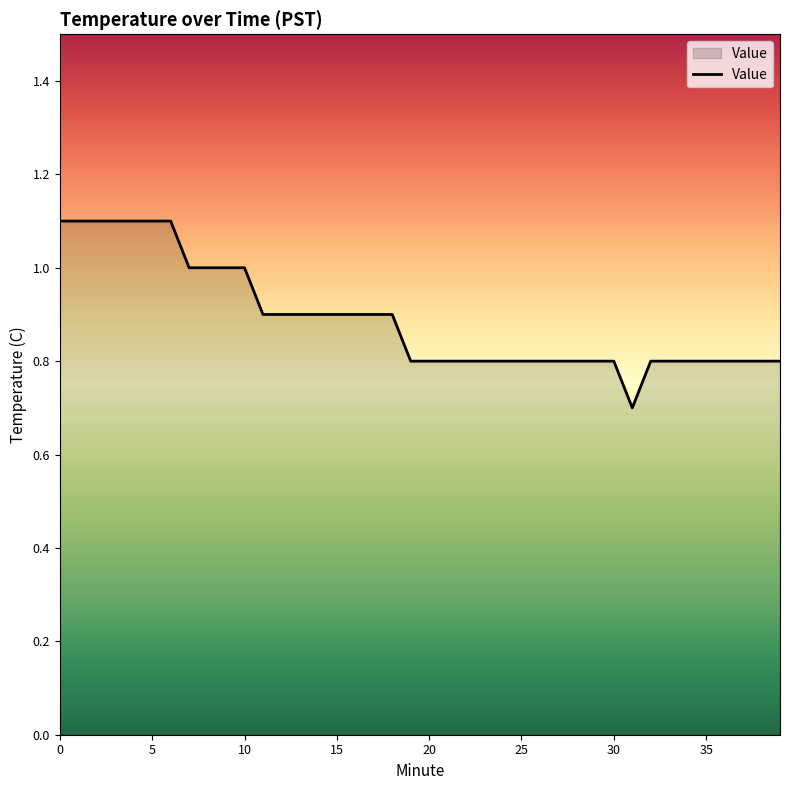

What is the smallest value displayed?

0.7